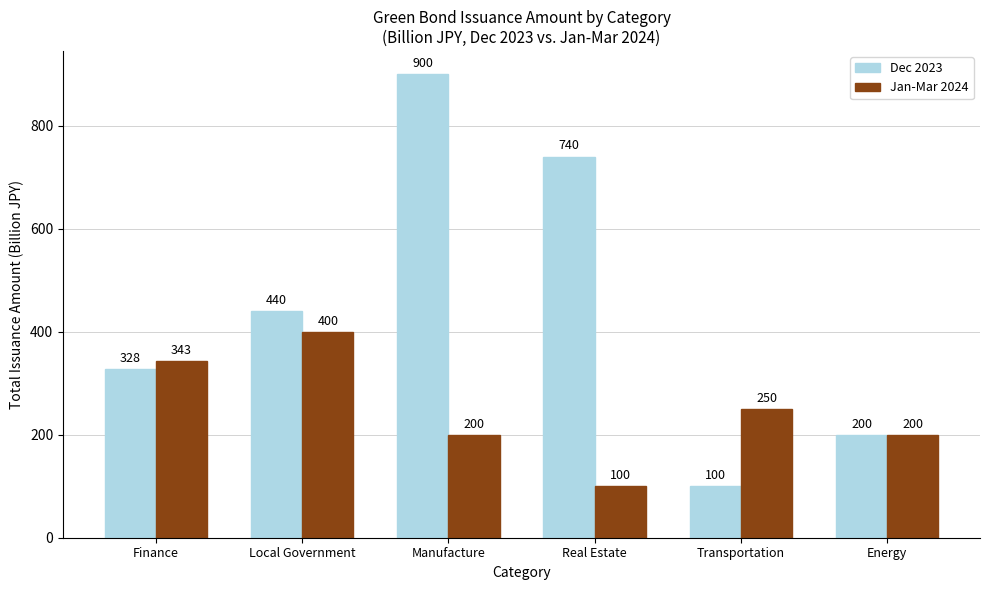

Where is Dec 2023 nearest to the value 500?

Local Government